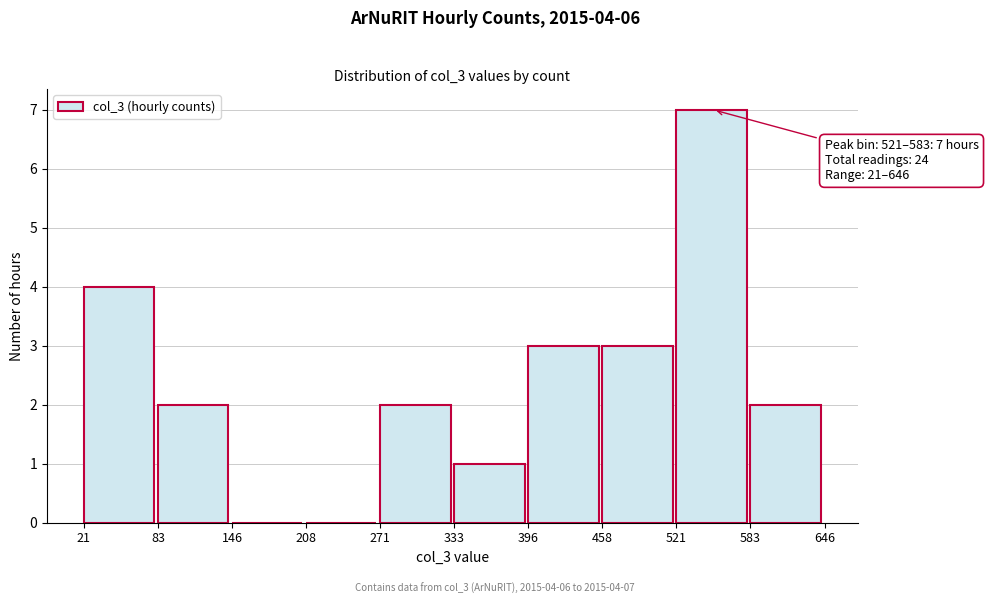

Over which range of the x-axis is the bar tallest?

521 to 583